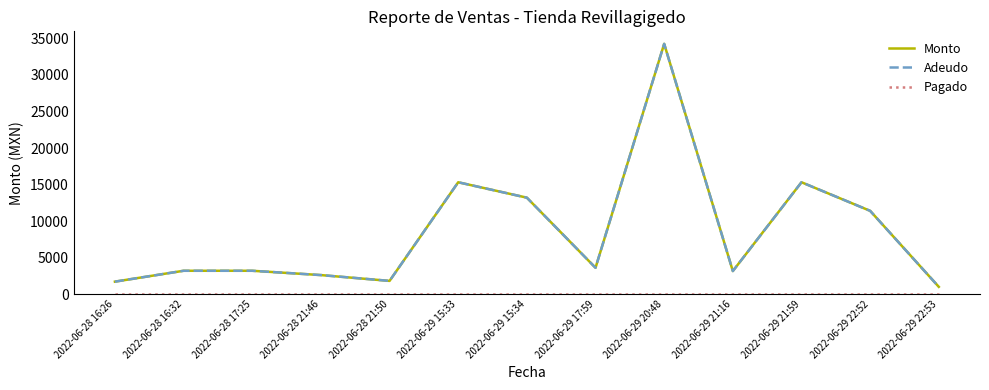

Between 2022-06-29 15:34 and 2022-06-29 22:53, which is larger?

2022-06-29 15:34